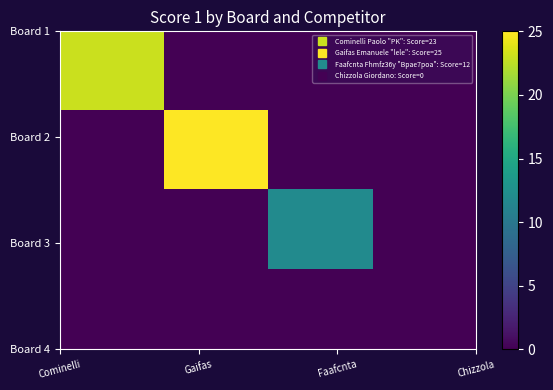

How many distinct data groups are displayed?

4